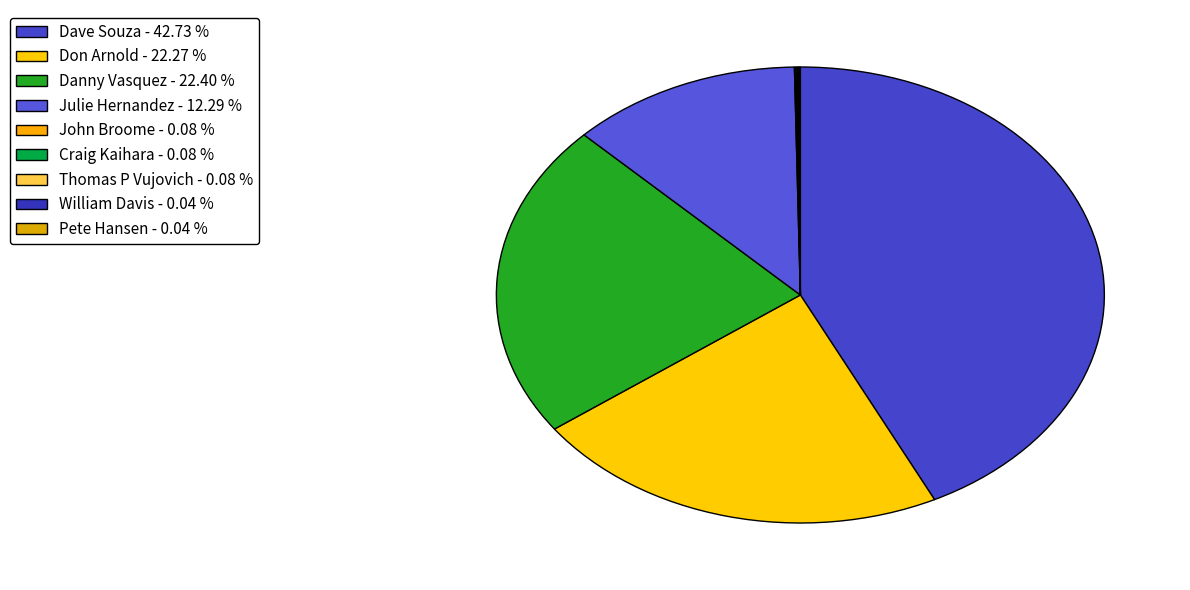

Rank the categories by value from highest to lowest.

Dave Souza, Danny Vasquez, Don Arnold, Julie Hernandez, John Broome, Craig Kaihara, Thomas P Vujovich, William Davis, Pete Hansen